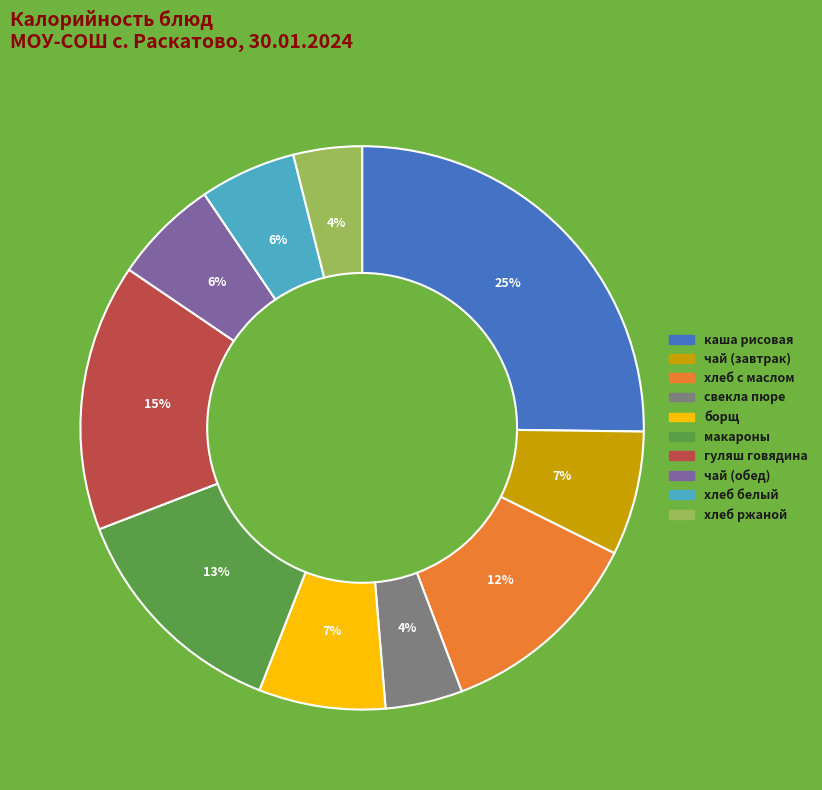

To the nearest percent, what is the difference between the largest and smallest slice percentages?

21%